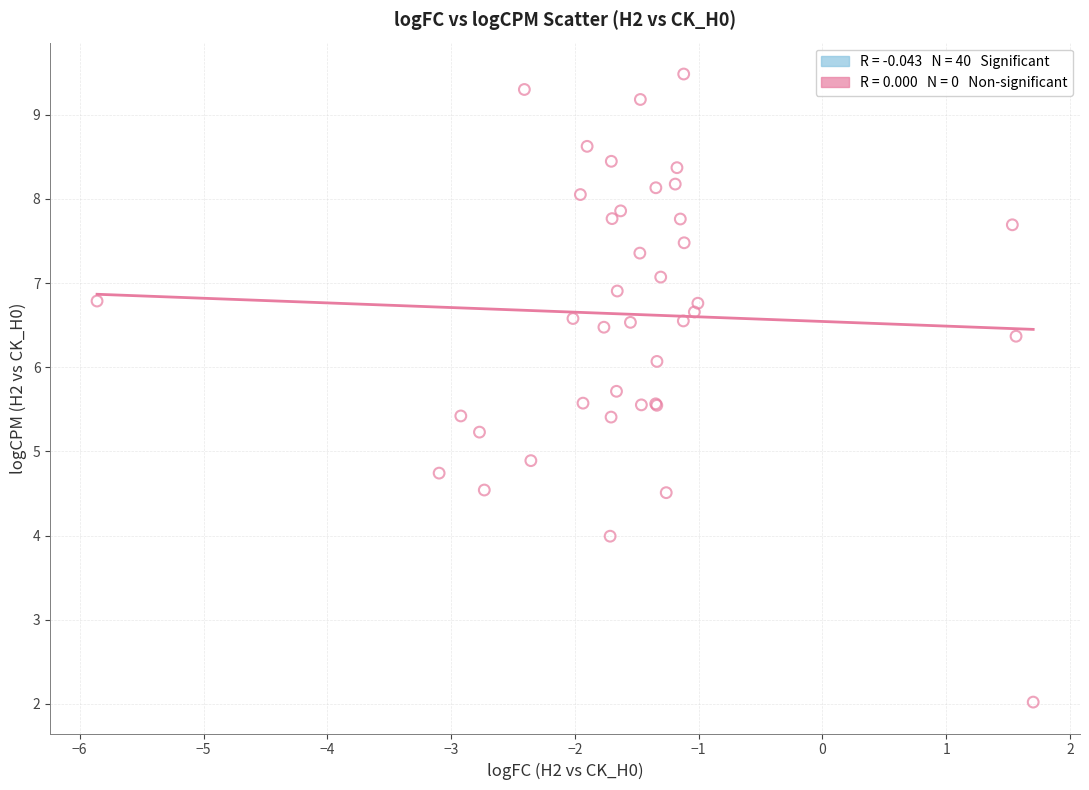

What Y value in the scatter plot is closest to 5?

4.9